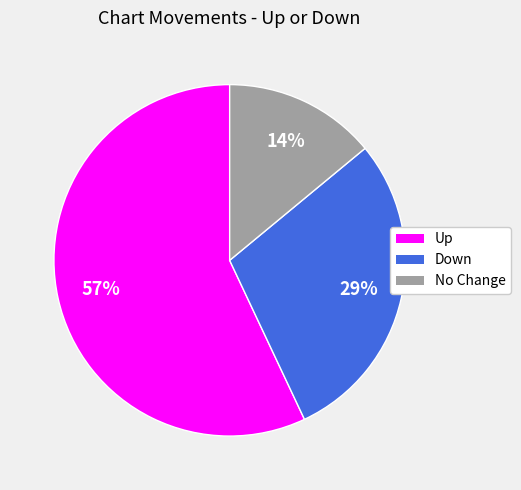

Is it true that Down is 23% of the pie?

False